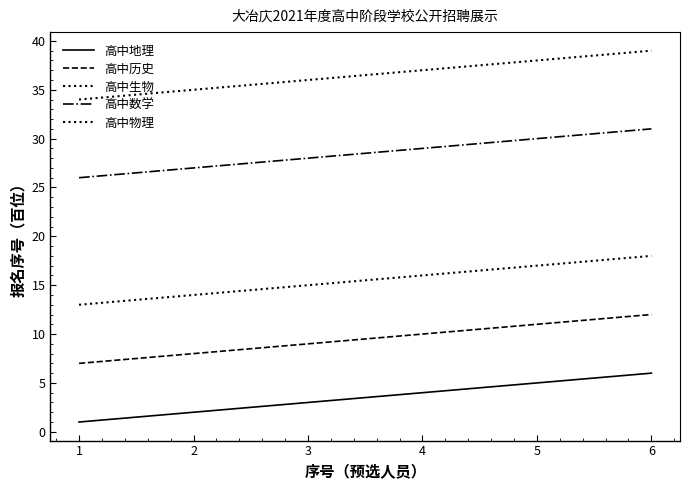

True or false: 高中生物 has more than 1 interior local peaks.

False